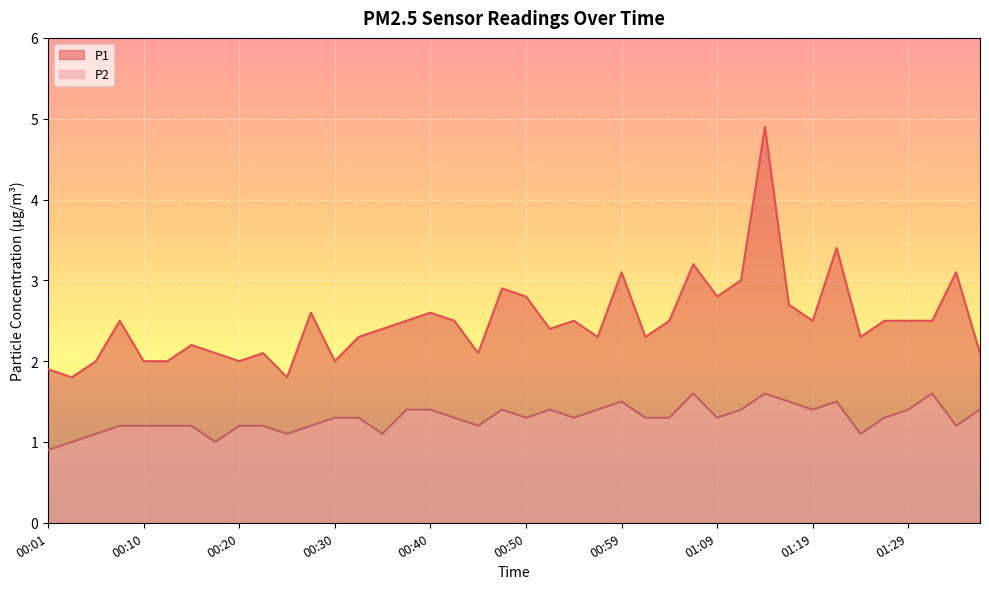

Is the value of P2 at 00:20 greater than the value of P1 at 00:03?

No